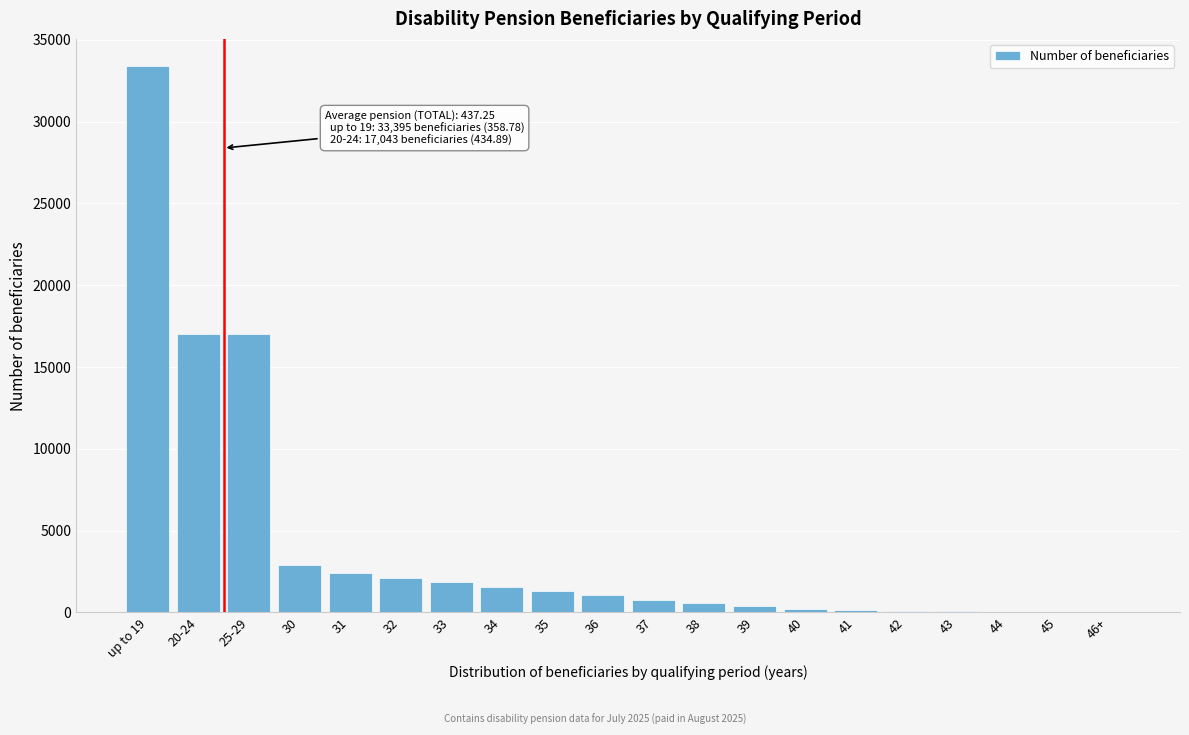

The value at 31 is 2404. True or false?

True